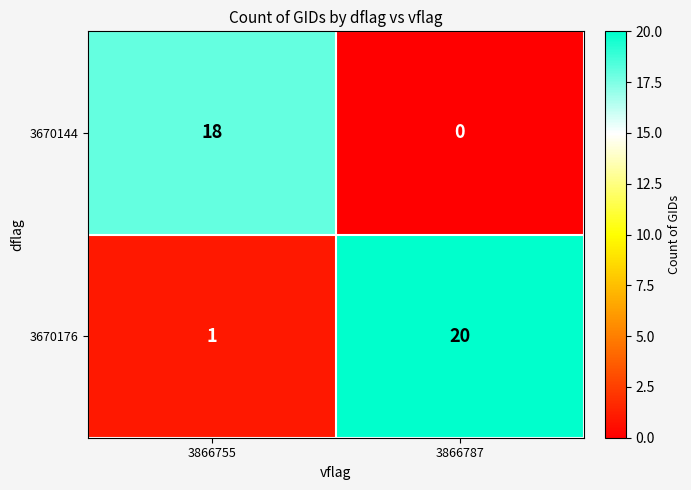

What is the sum of the 3670144 values at 3866787 and 3866755?

18